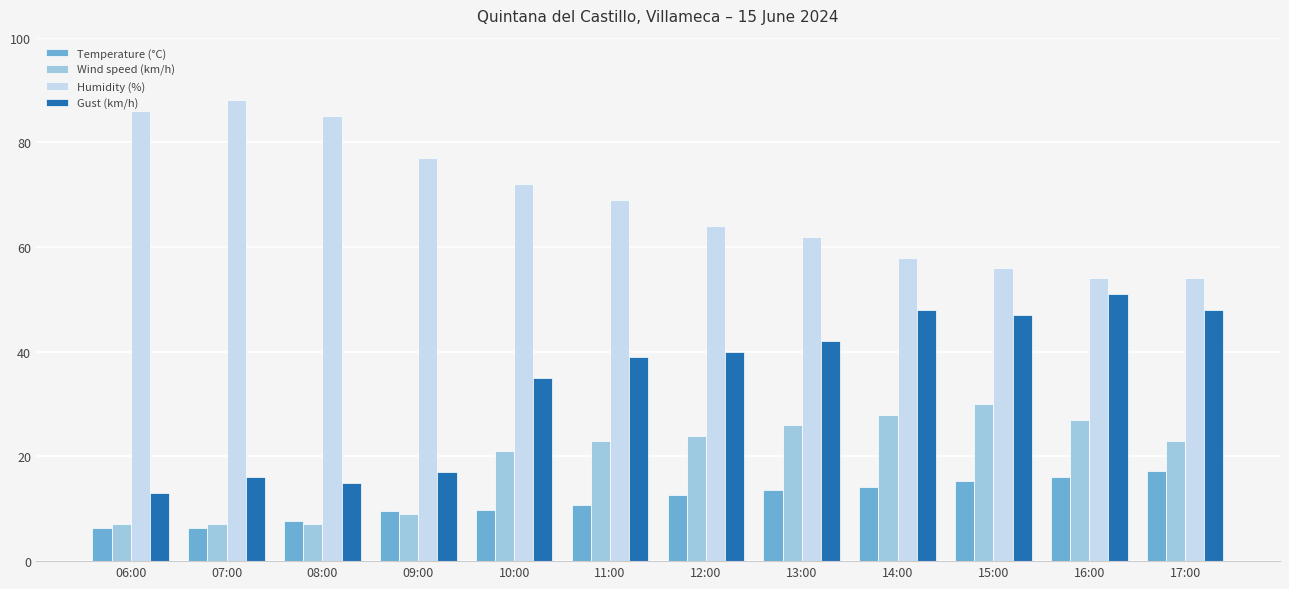

List the series in order of their peak value, lowest first.

Temperature (°C), Wind speed (km/h), Gust (km/h), Humidity (%)